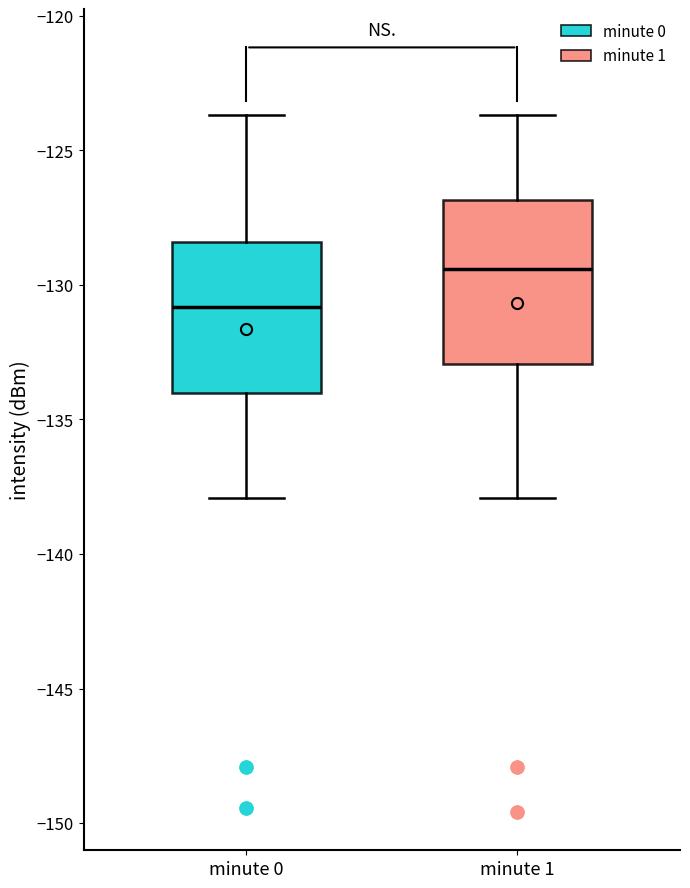

Which box has the highest median line?

minute 1